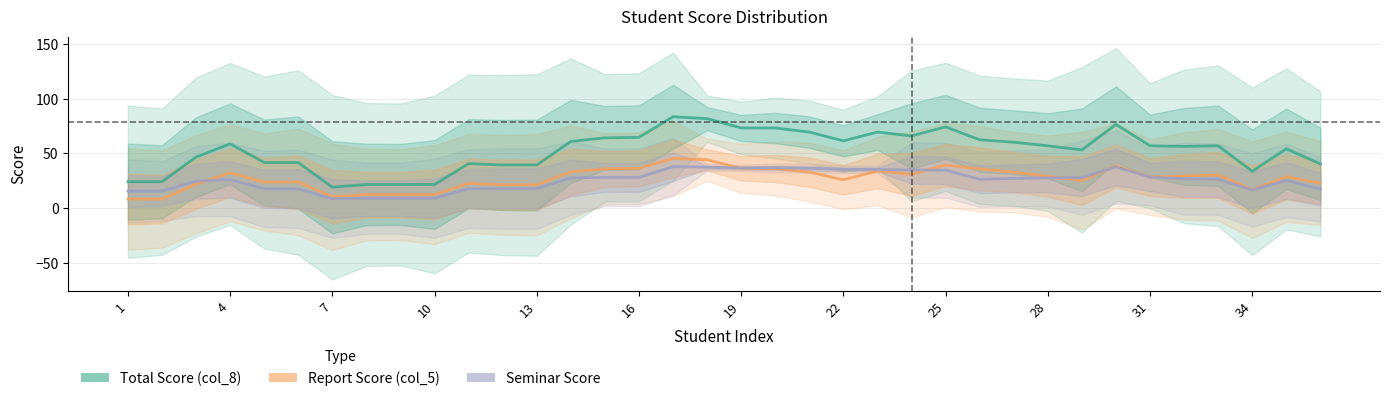

True or false: Report Score (col_5) and Seminar Score cross at least once.

True